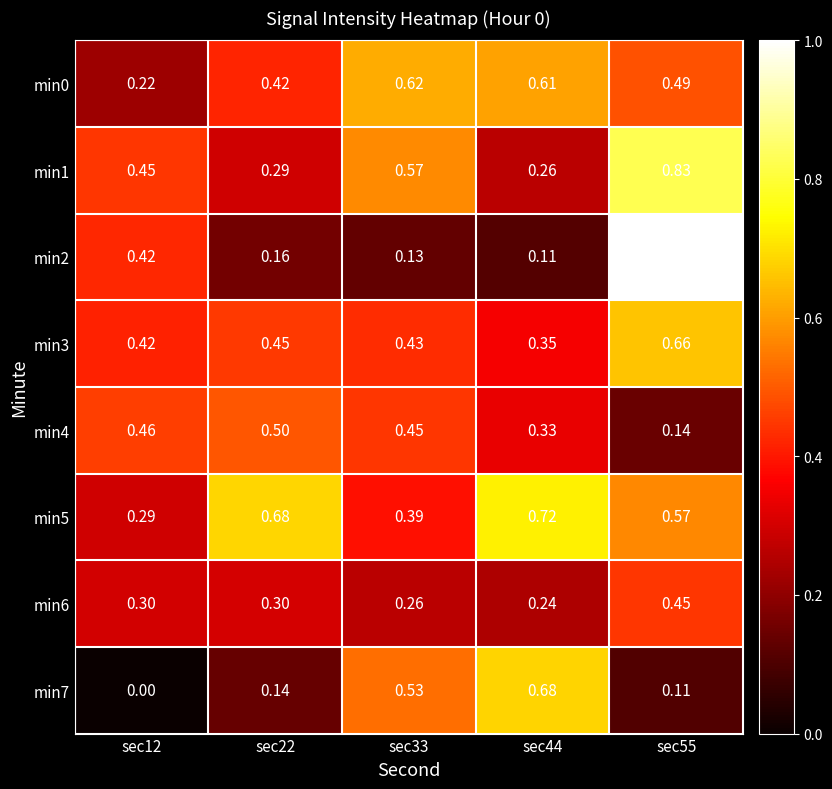

At which category is the sum across all series the highest?

sec55